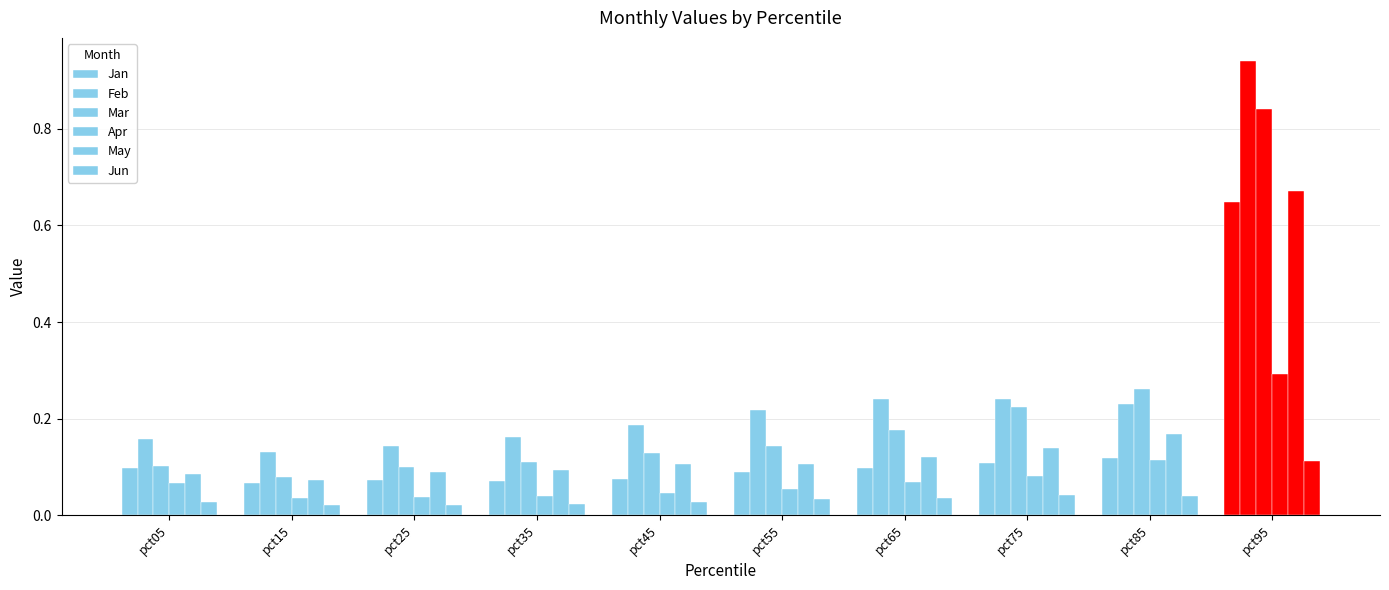

At which category does the chart reach its minimum across all series?

pct25